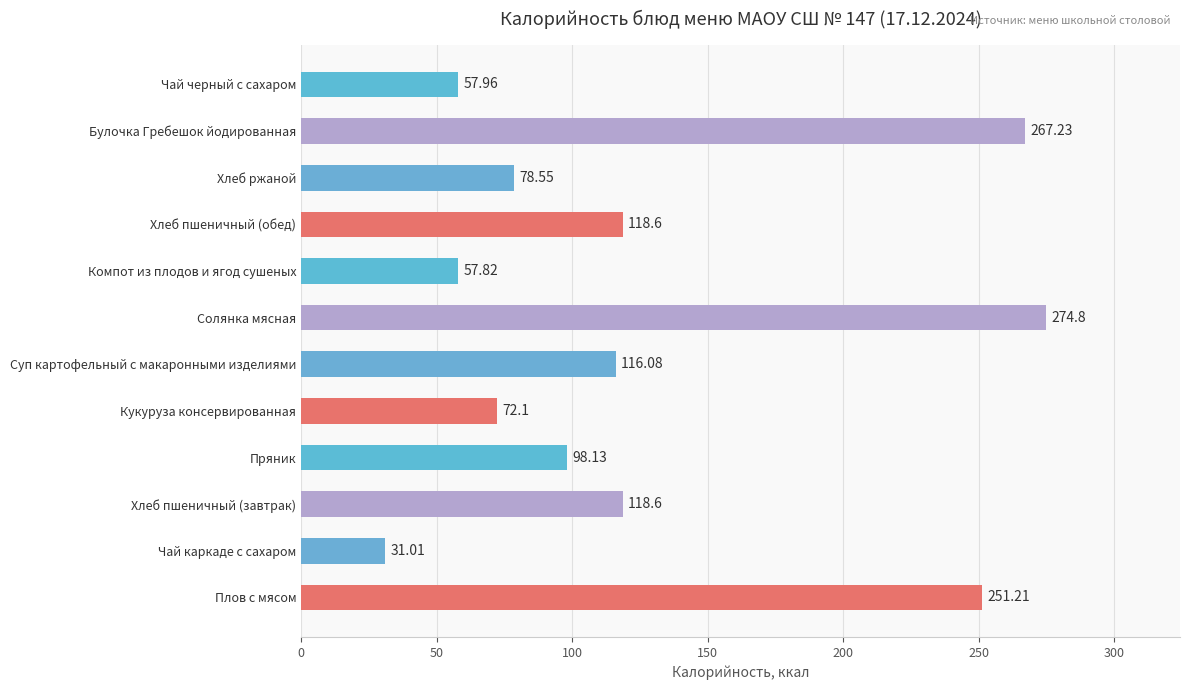

What is the sum of all values?

1542.1